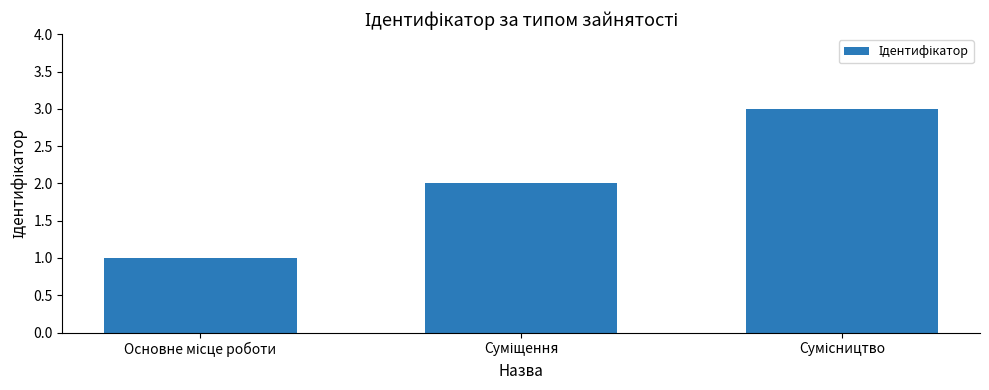

What is the maximum value shown in the chart?

3